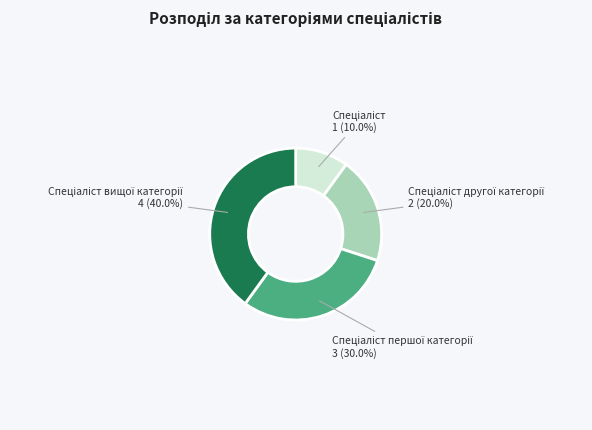

Is there a majority slice in this chart?

No